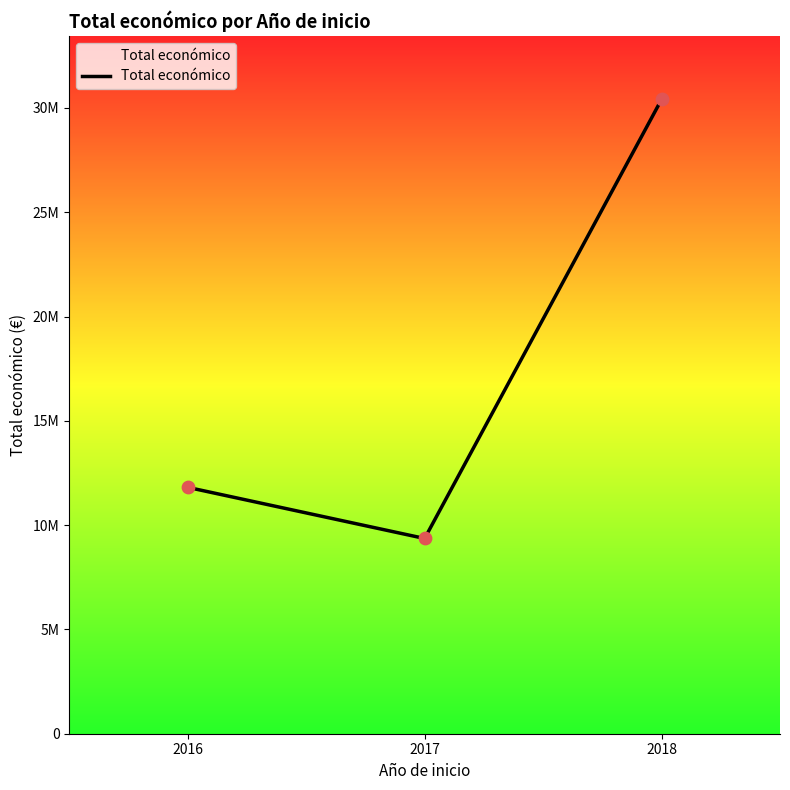

What is the change in value from 2016 to 2017?

-2451414